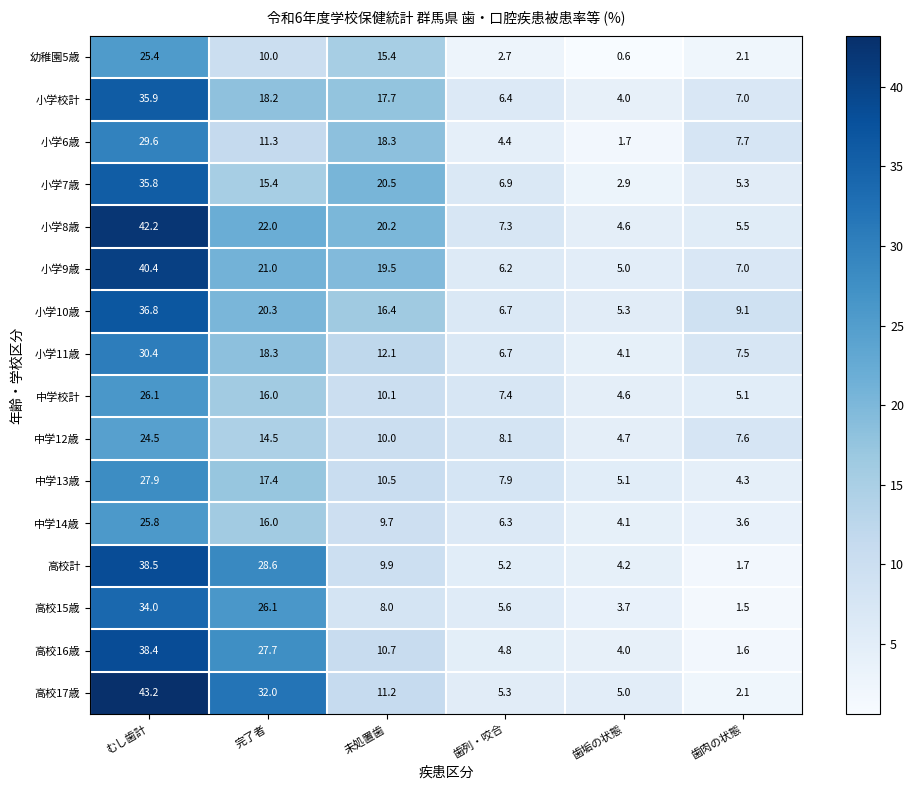

What is the approximate value of 小学11歳 at 未処置歯?

12.1